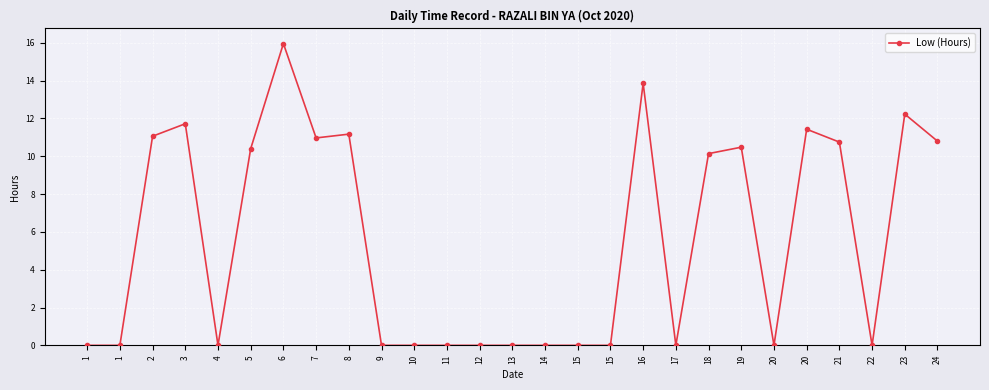

Does the chart have visible grid lines?

Yes